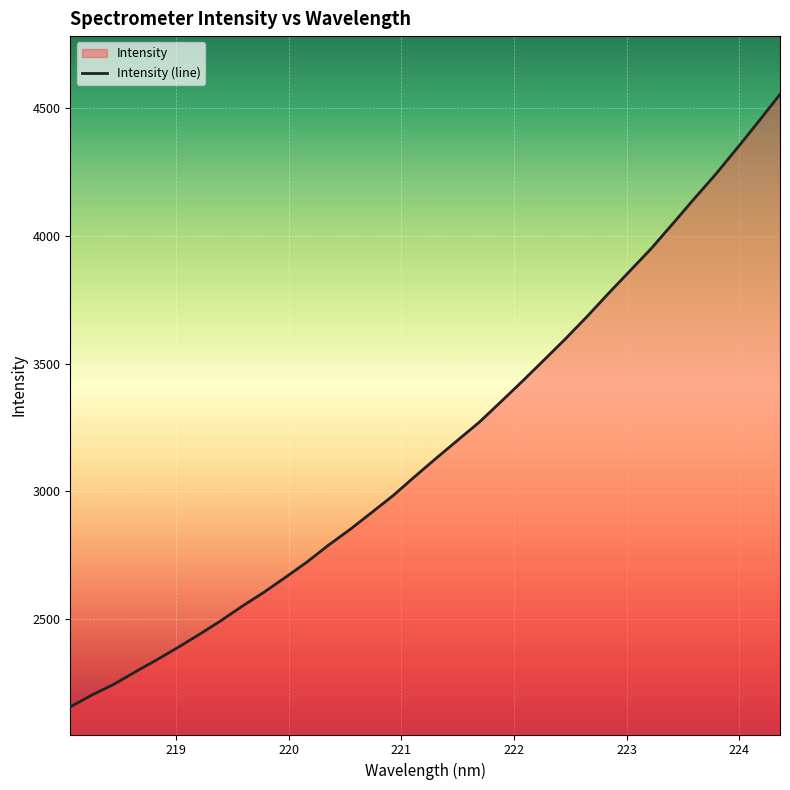

What is the minimum value shown in the chart?

2157.2